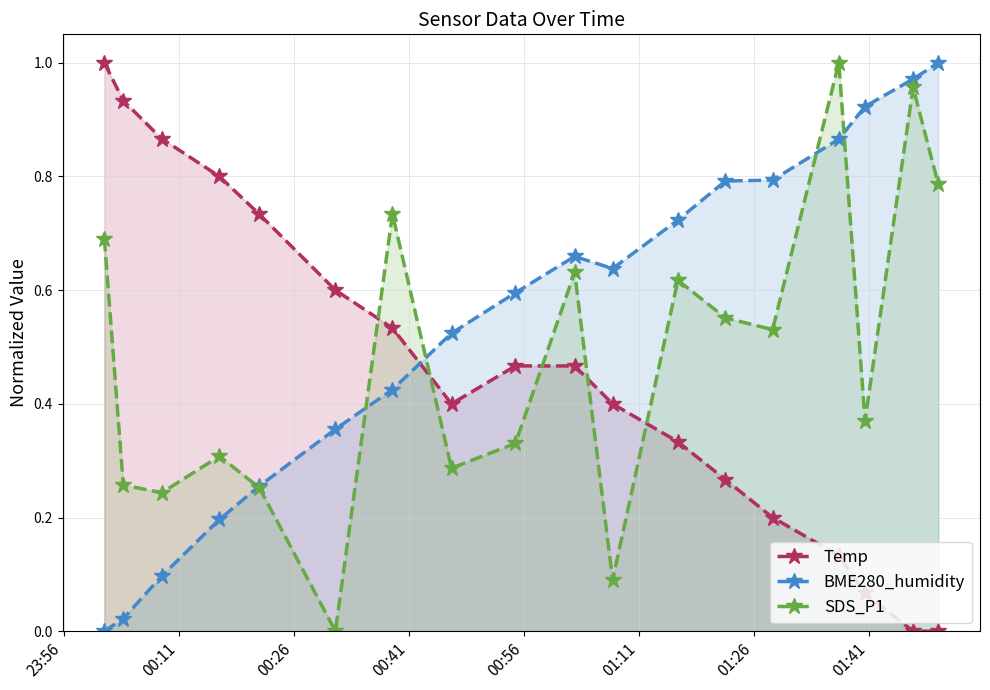

What is the maximum value for SDS_P1?

1.0